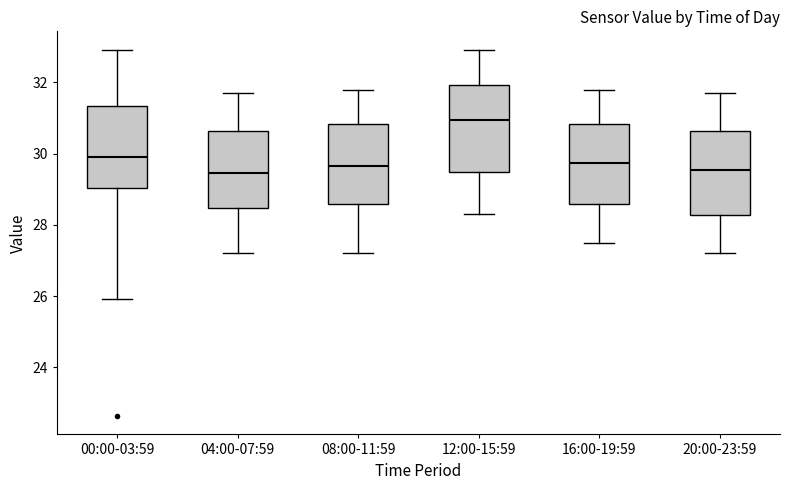

Which box has the highest median line?

12:00-15:59